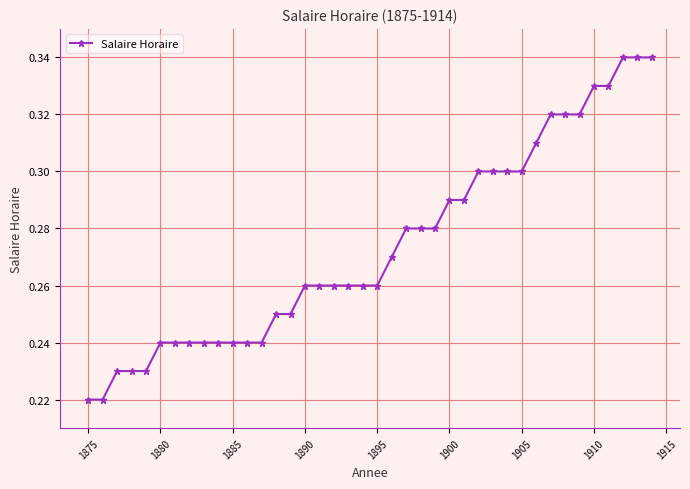

How many values are between 0 and 1?

40